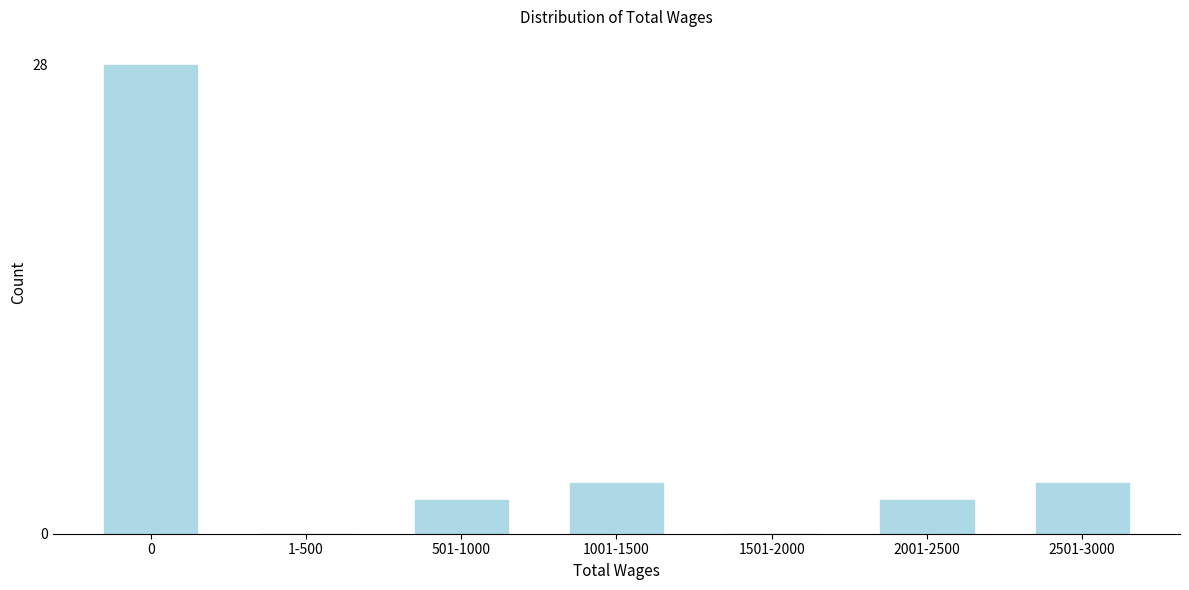

Reading right to left, what are all the values shown in this chart?

2501-3000=3	2001-2500=2	1501-2000=0	1001-1500=3	501-1000=2	1-500=0	0=28